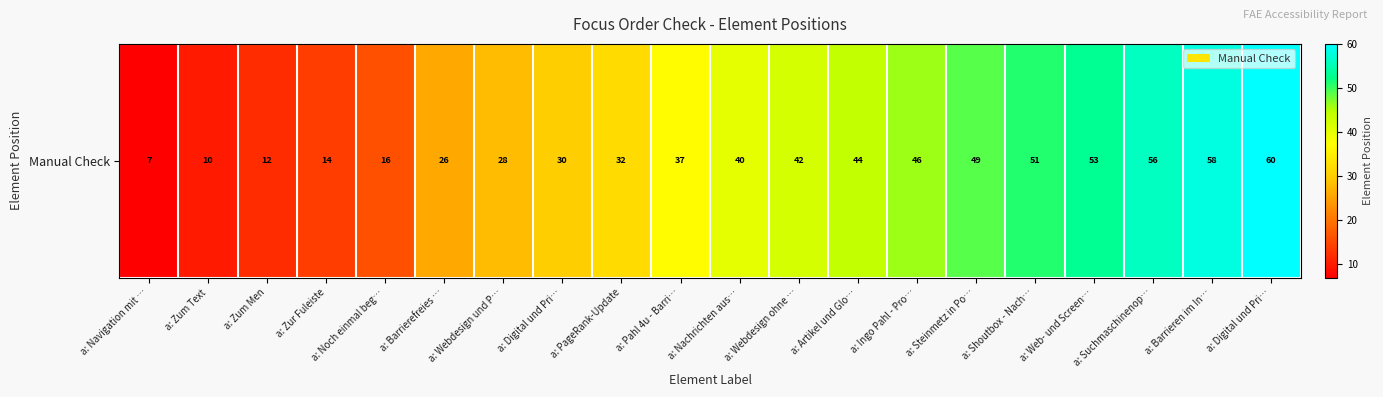

List the labels in order of value, largest first.

a: Digital und Pri…, a: Barrieren im In…, a: Suchmaschinenop…, a: Web- und Screen…, a: Shoutbox - Nach…, a: Steinmetz in Po…, a: Ingo Pahl - Pro…, a: Artikel und Glo…, a: Webdesign ohne …, a: Nachrichten aus…, a: Pahl 4u - Barri…, a: PageRank-Update, a: Digital und Pri…, a: Webdesign und P…, a: Barrierefreies …, a: Noch einmal beg…, a: Zur Fuleiste, a: Zum Men, a: Zum Text, a: Navigation mit …